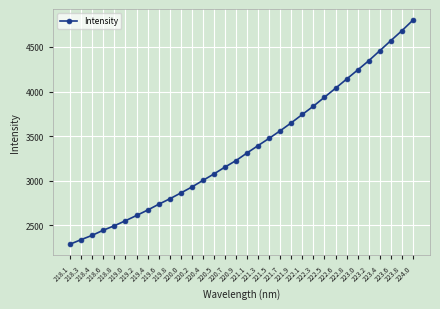

What is the sum of all values?

107768.2